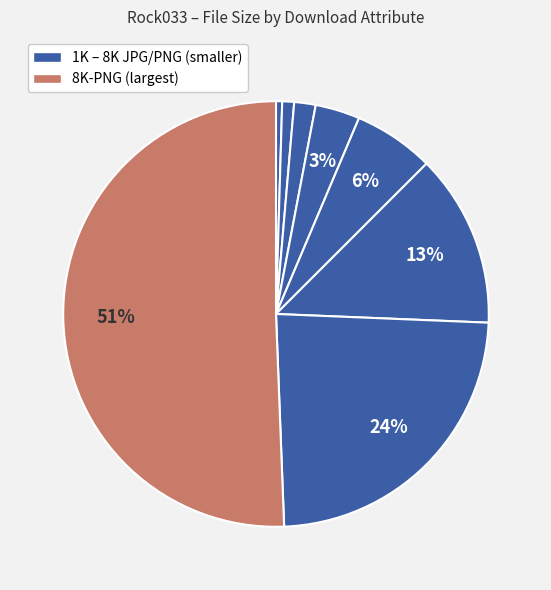

Count the number of slices in the pie.

8